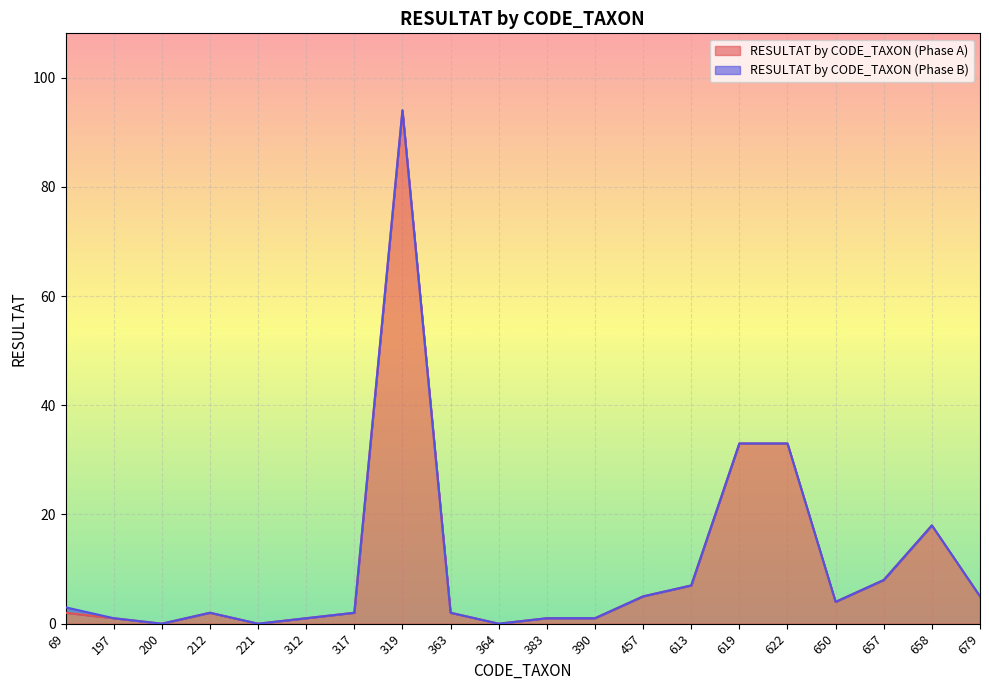

Rank the categories by value from lowest to highest.

200, 221, 364, 197, 312, 383, 390, 69, 212, 317, 363, 650, 457, 679, 613, 657, 658, 619, 622, 319